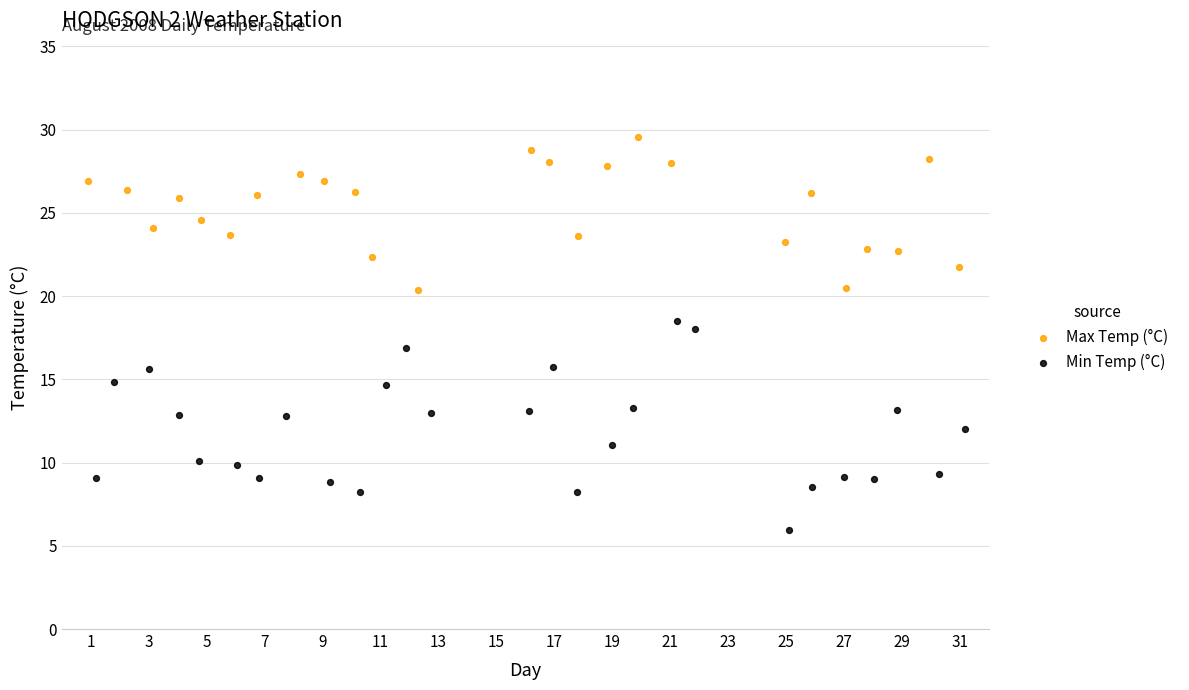

Which series reaches the minimum Y coordinate?

Min Temp (°C)